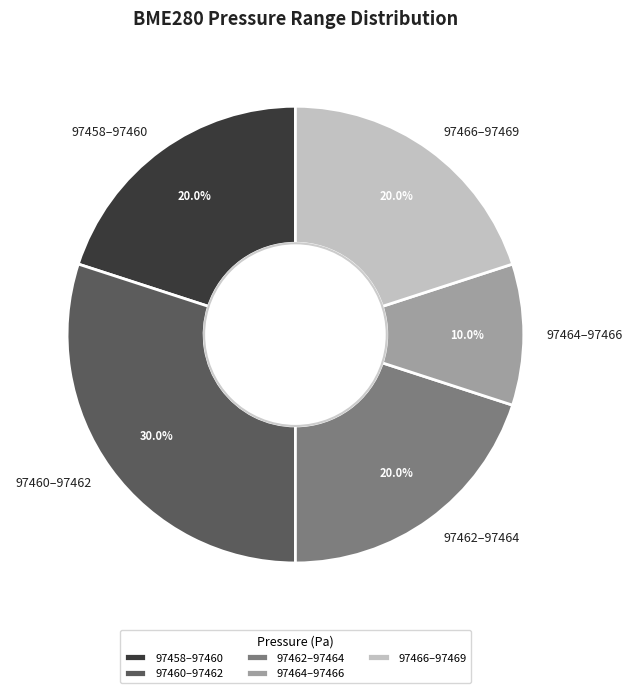

What is the total percentage of 97464–97466 and 97460–97462?

40.0%